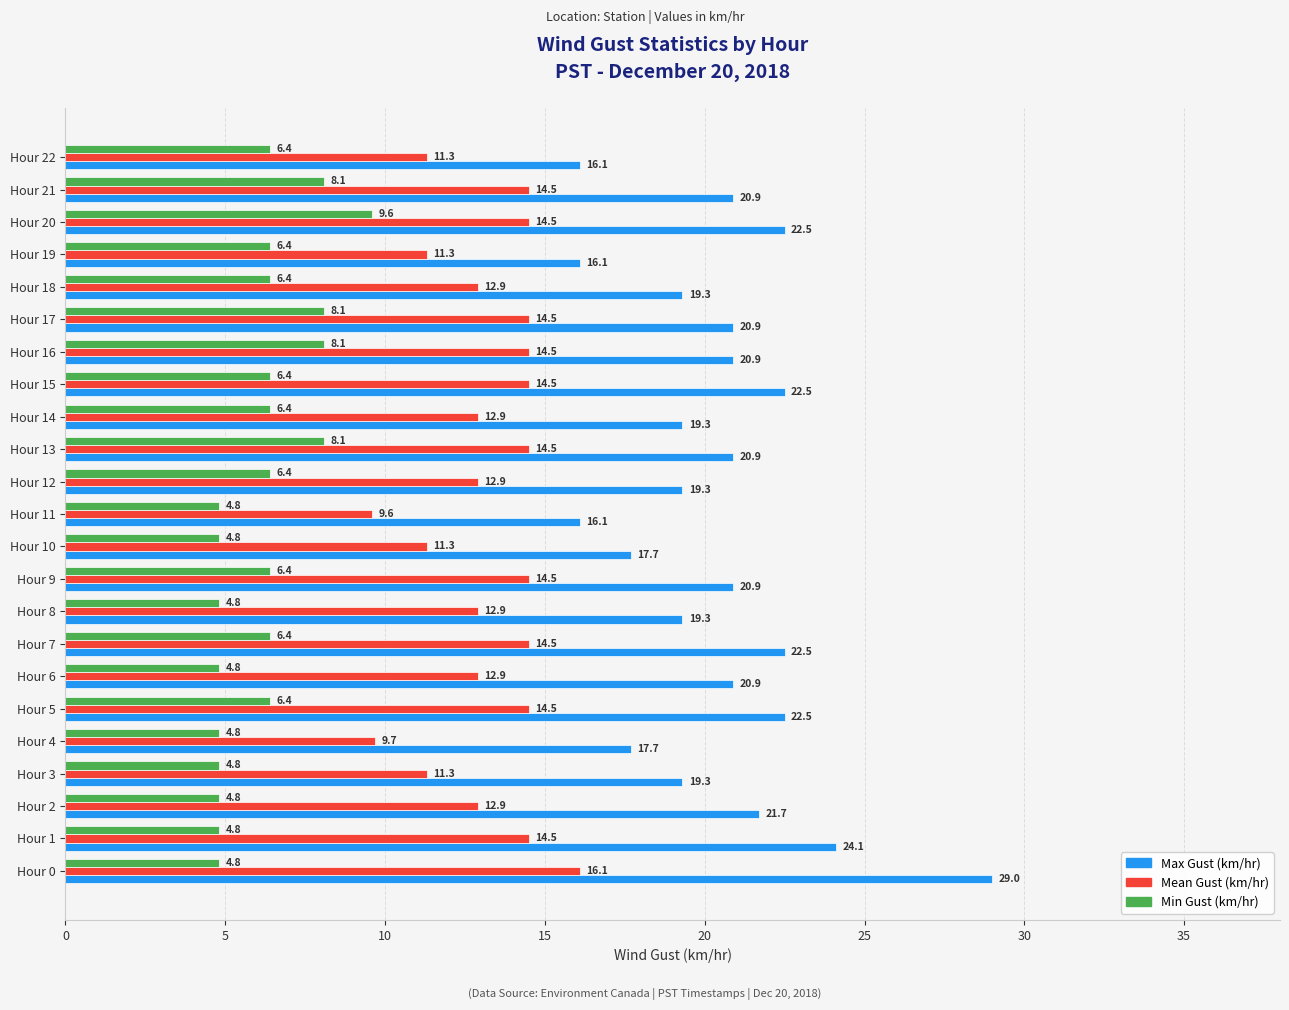

Which label corresponds to the largest value in the chart?

Hour 0